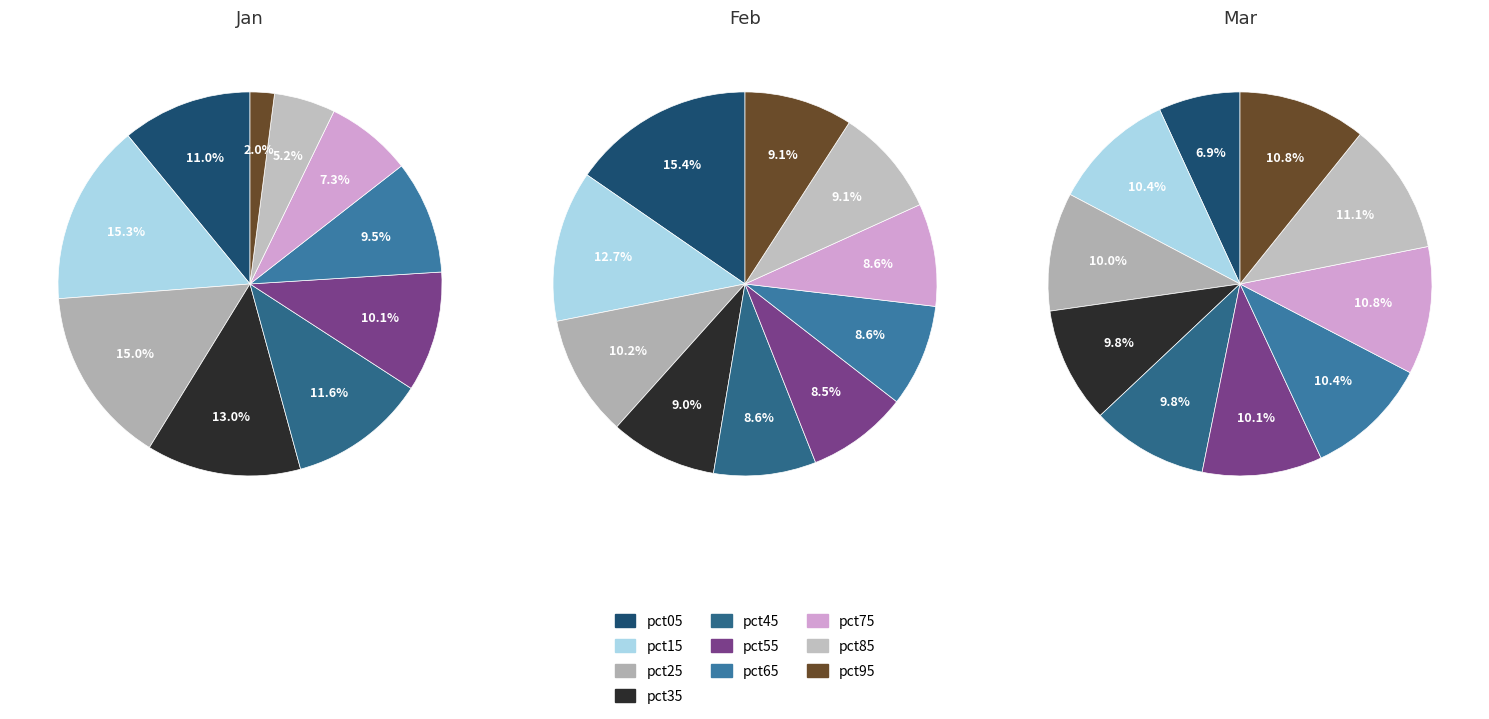

How many segments does this pie chart have?

10